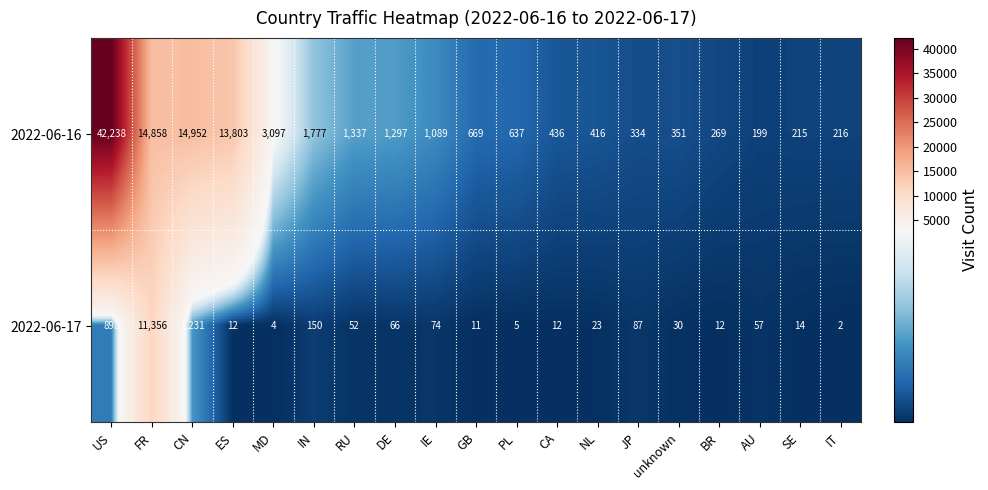

Rank the series at NL from lowest to highest value.

2022-06-17, 2022-06-16